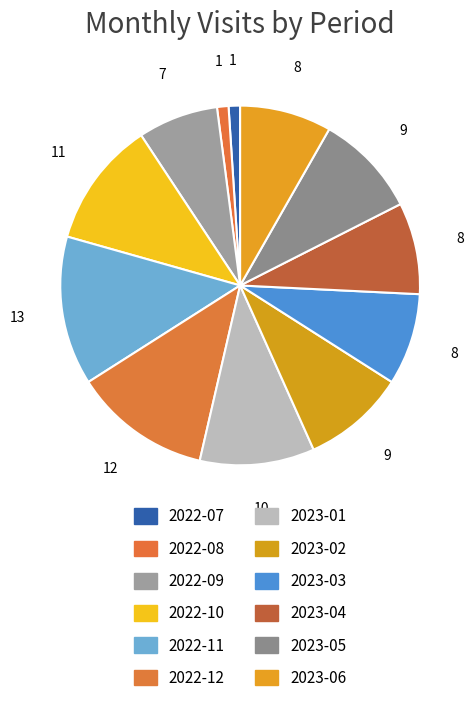

To the nearest percent, what is the average slice percentage?

8%